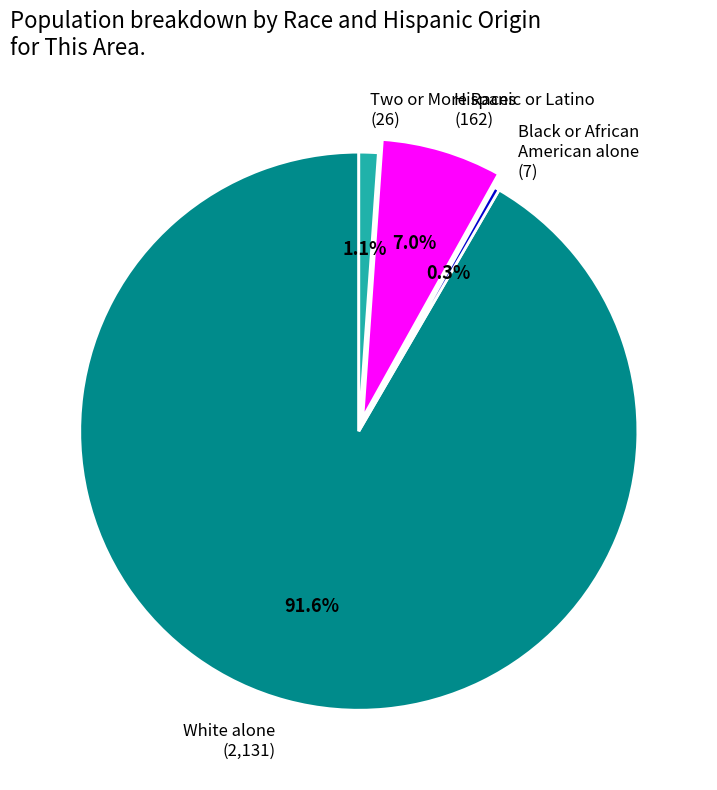

Is there any slice that represents more than half of the pie?

Yes